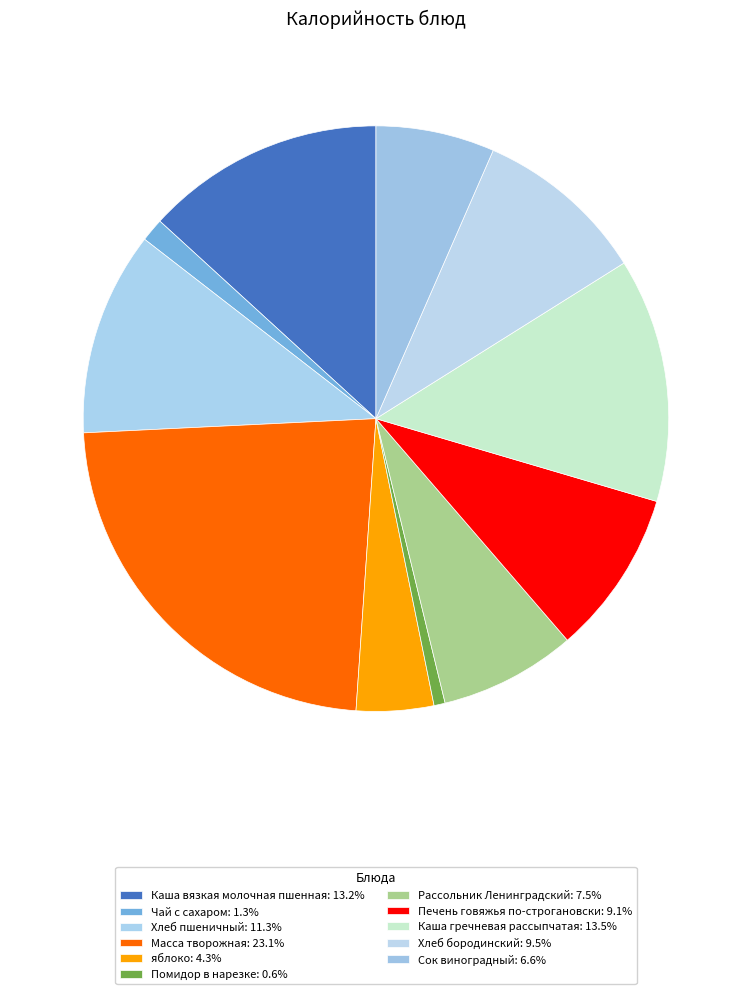

How many slices are in this pie chart?

11